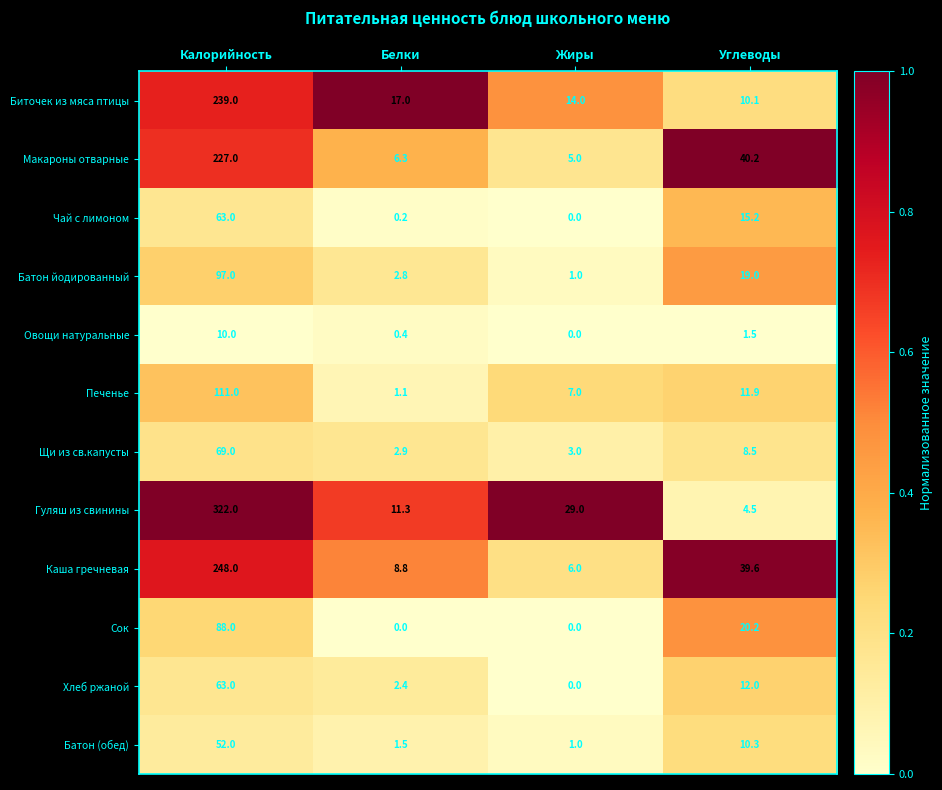

Is it true that Сок equals 131.5 at Калорийность?

False